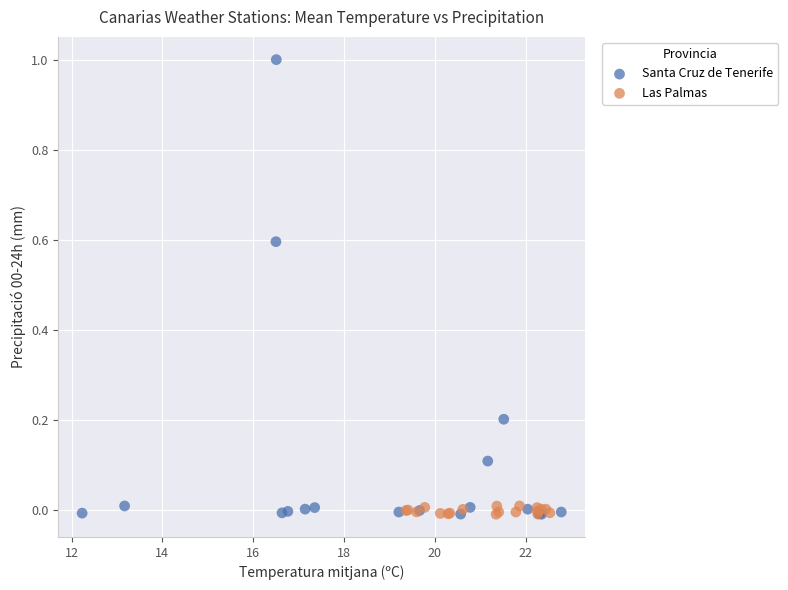

What are all the series names shown in the legend?

Santa Cruz de Tenerife, Las Palmas